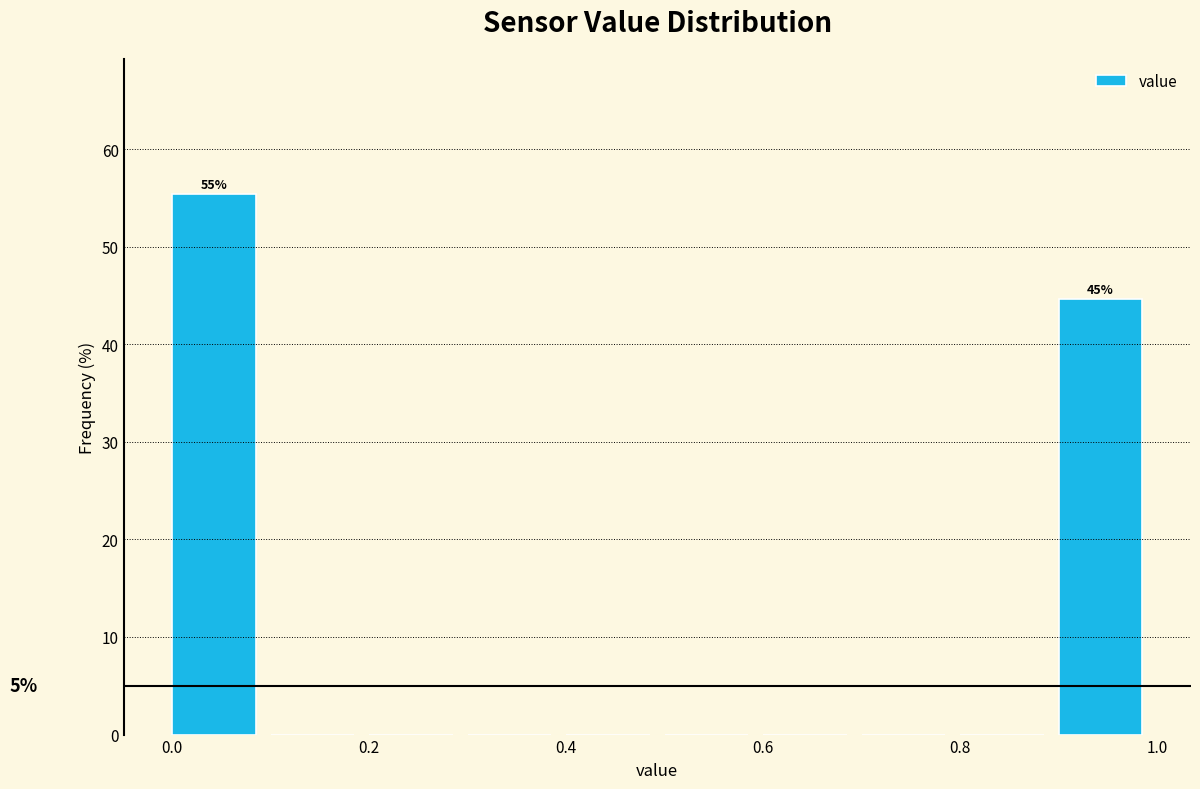

Which range on the x-axis has the tallest bar?

0.0 to 0.1